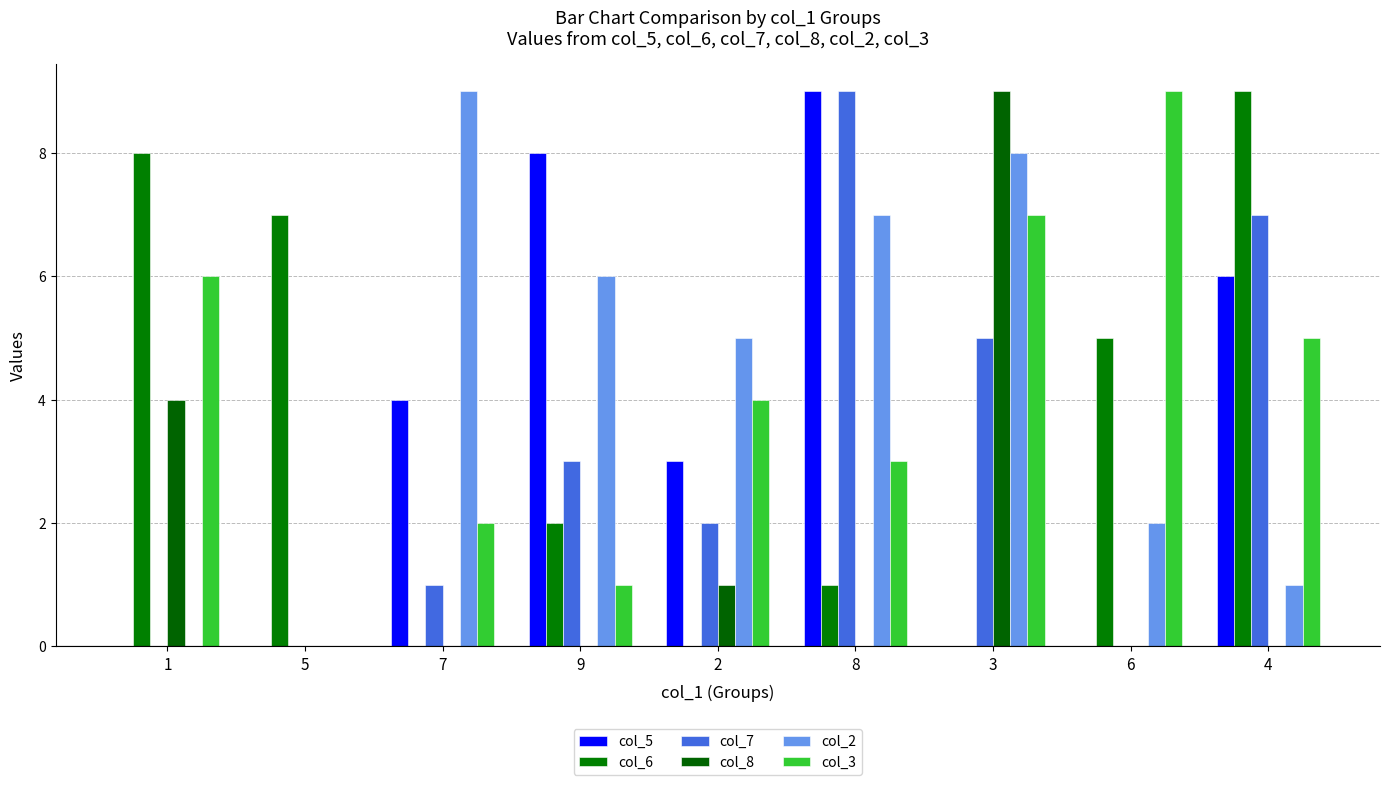

What is the difference between the second highest and second lowest values in the col_7 series?

7